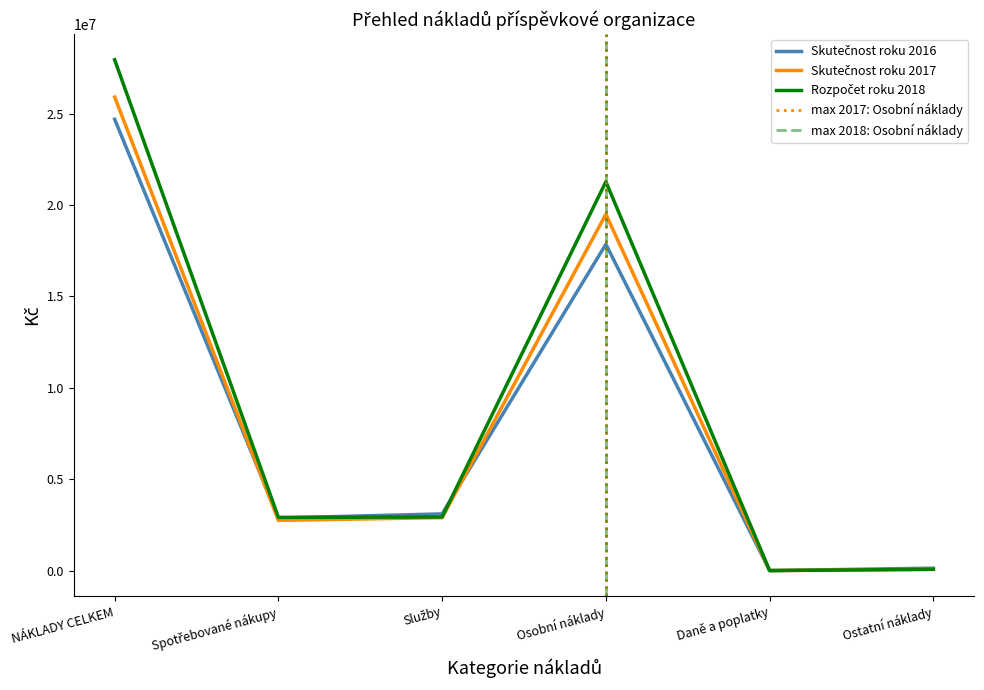

What is the label of the 3rd point from the right?

Osobní náklady